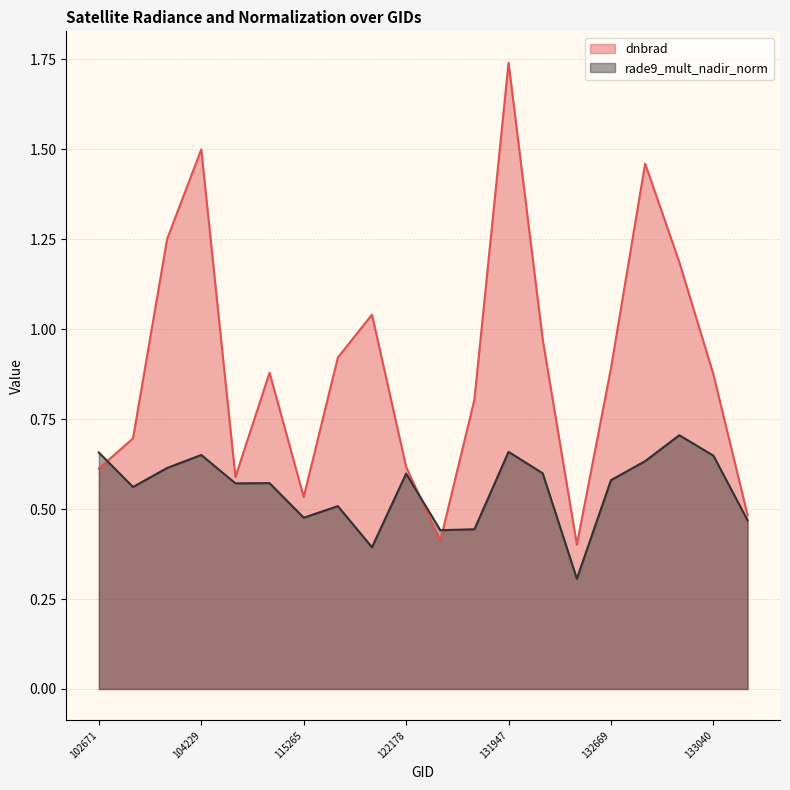

At which category does the chart reach its minimum across all series?

132136